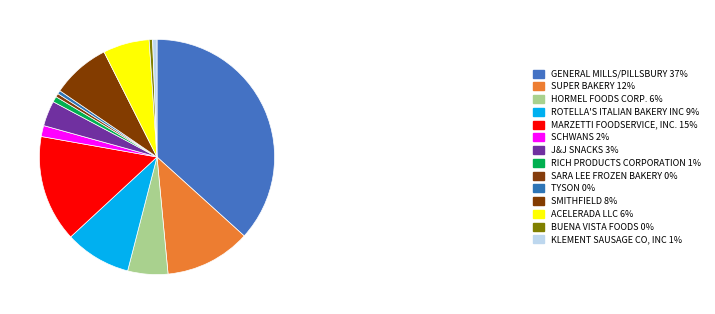

How many segments does this pie chart have?

14